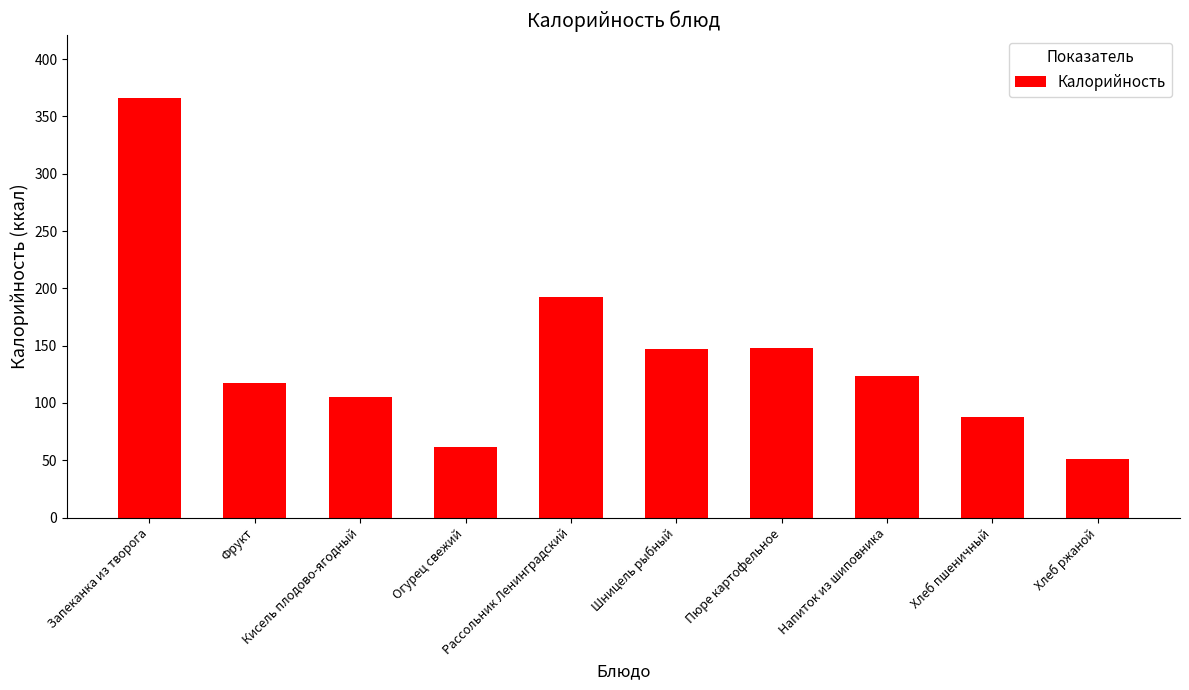

What is the value of the 8th bar from the left?

123.7